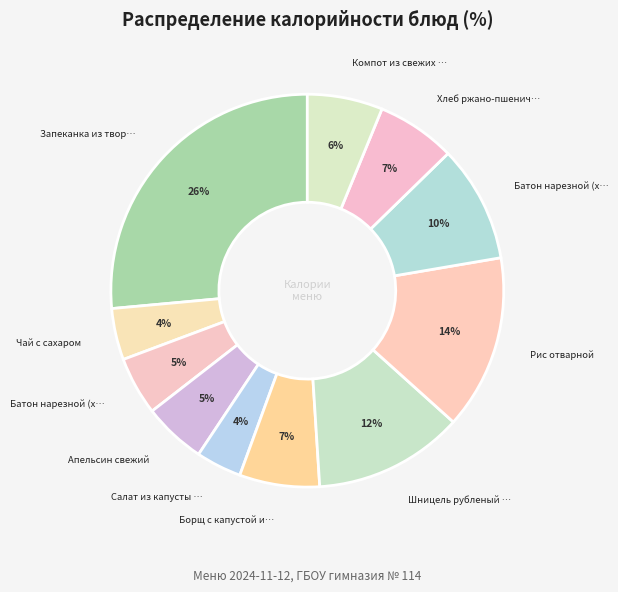

What is the largest slice in the pie chart?

Запеканка из творога